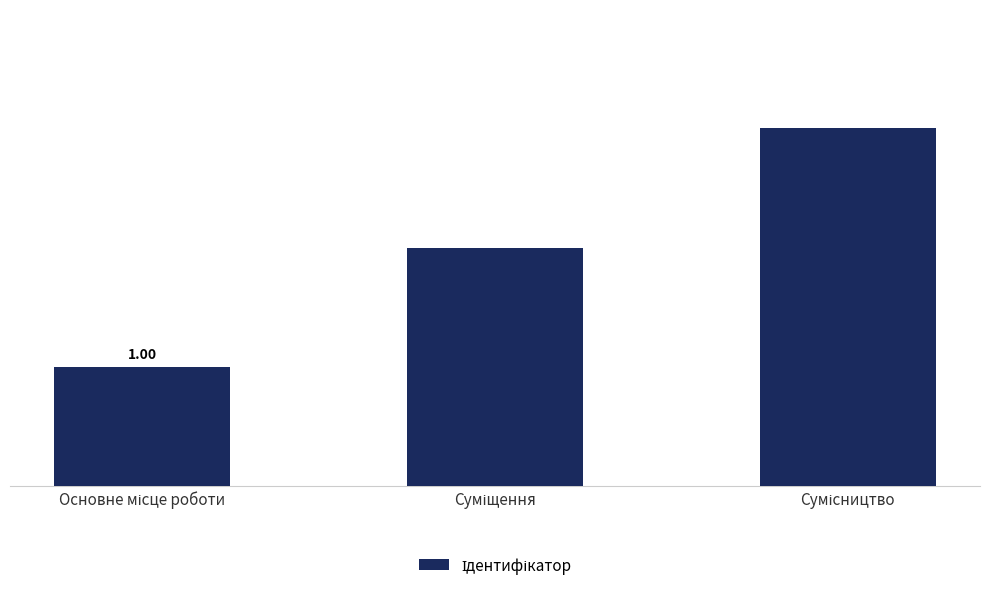

True or false: the data shows 2 at Основне місце роботи.

False